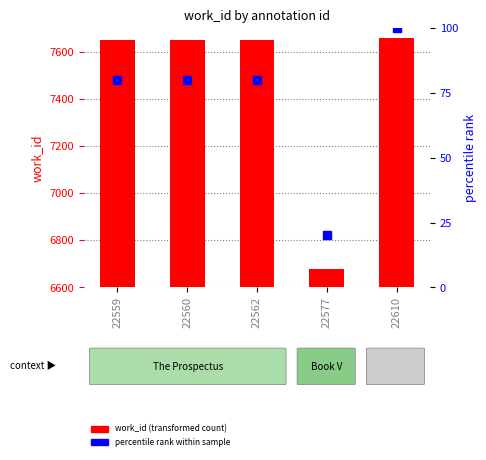

Which series has the largest Y range (max minus min)?

work_id (transformed count)